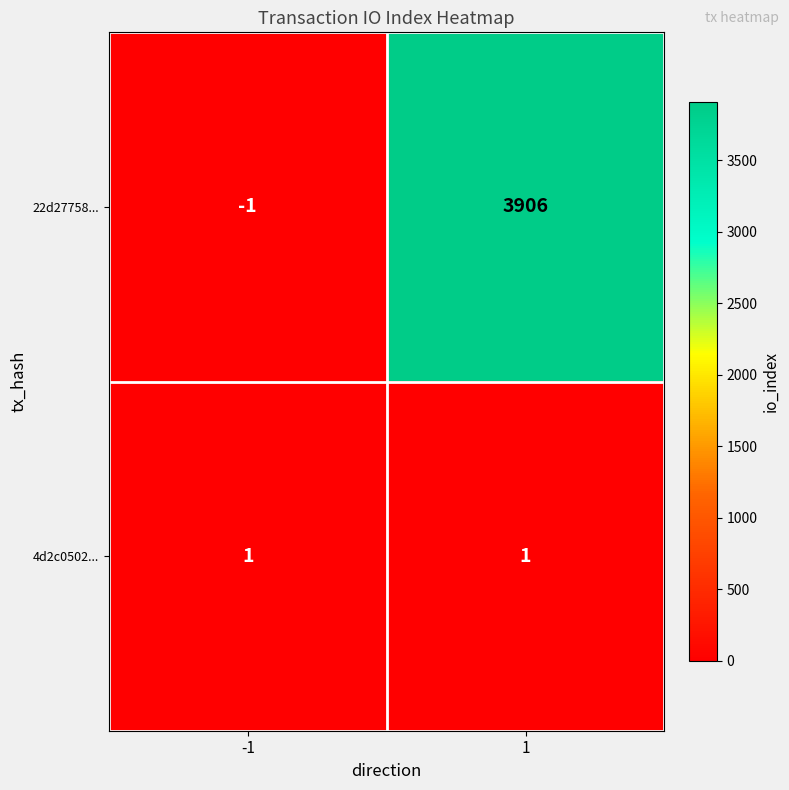

What is the sum of the 22d27758... values at 1 and -1?

3905